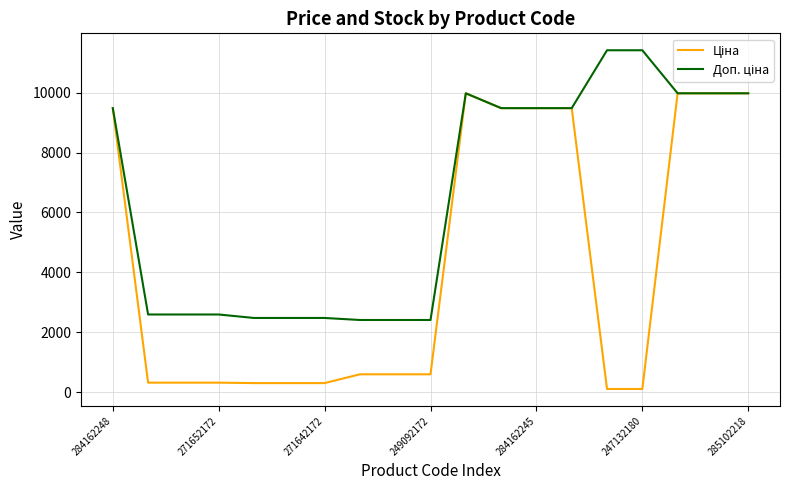

Does the chart have visible grid lines?

Yes